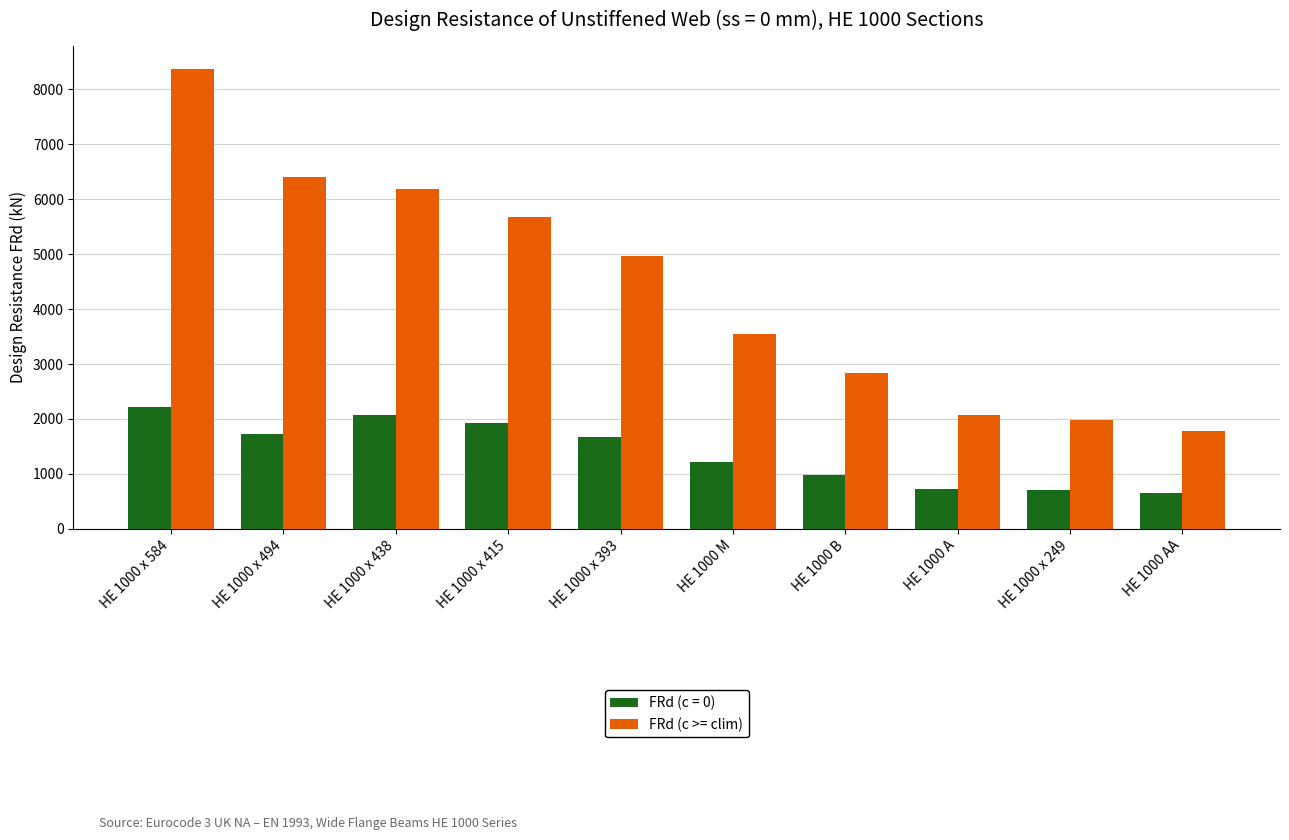

What is the label of the 5th bar from the left?

HE 1000 x 393